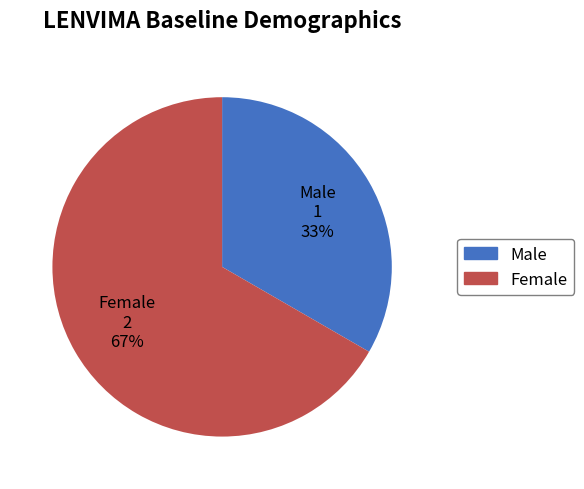

Count the number of slices in the pie.

2